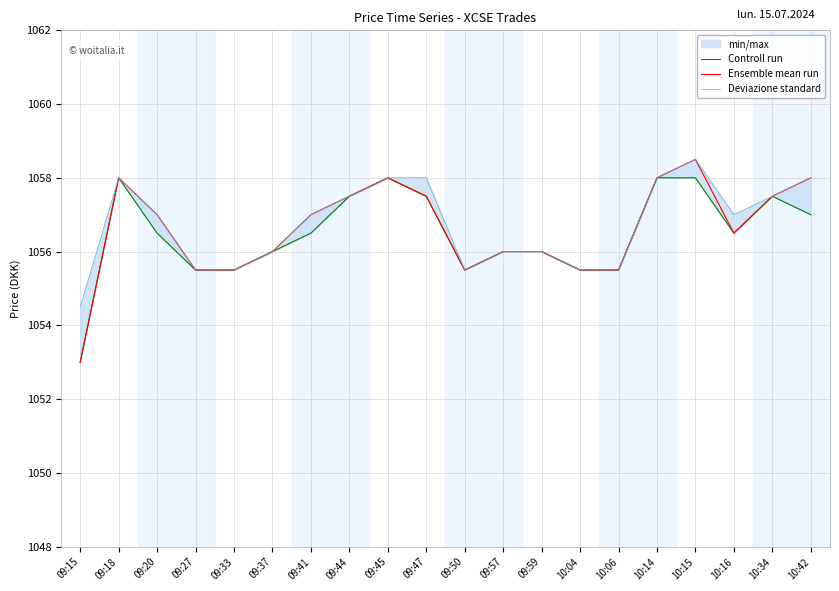

What is the sum of all Controll run values?

21129.5